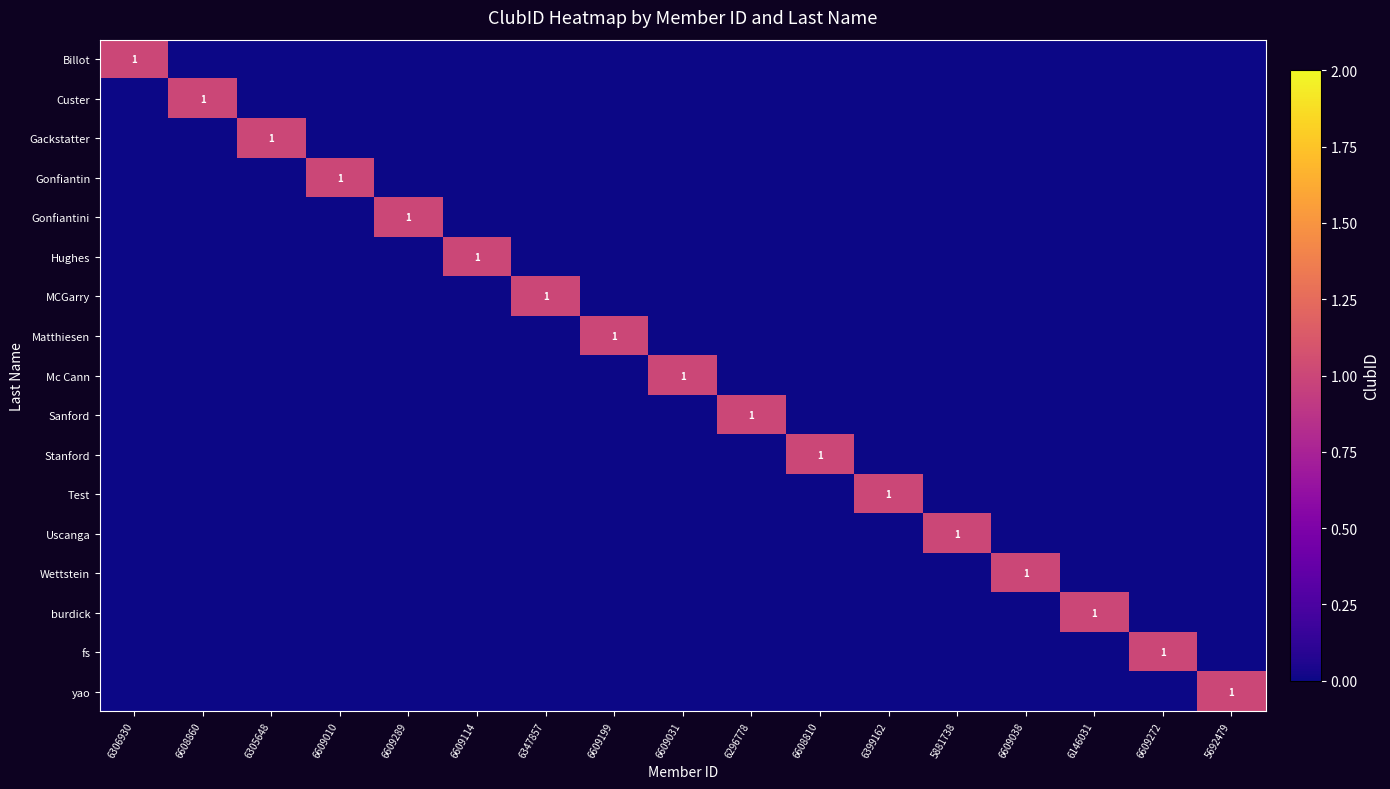

At 6296778, list the series in order from smallest to largest.

Billot, Custer, Gackstatter, Gonfiantin, Gonfiantini, Hughes, MCGarry, Matthiesen, Mc Cann, Stanford, Test, Uscanga, Wettstein, burdick, fs, yao, Sanford